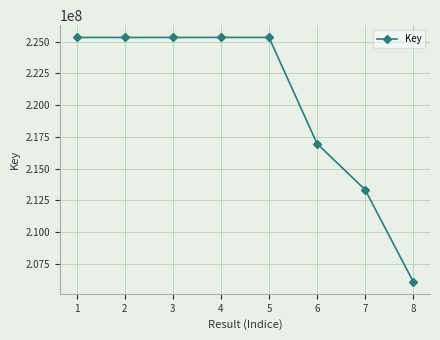

Count the number of data series in this chart.

1